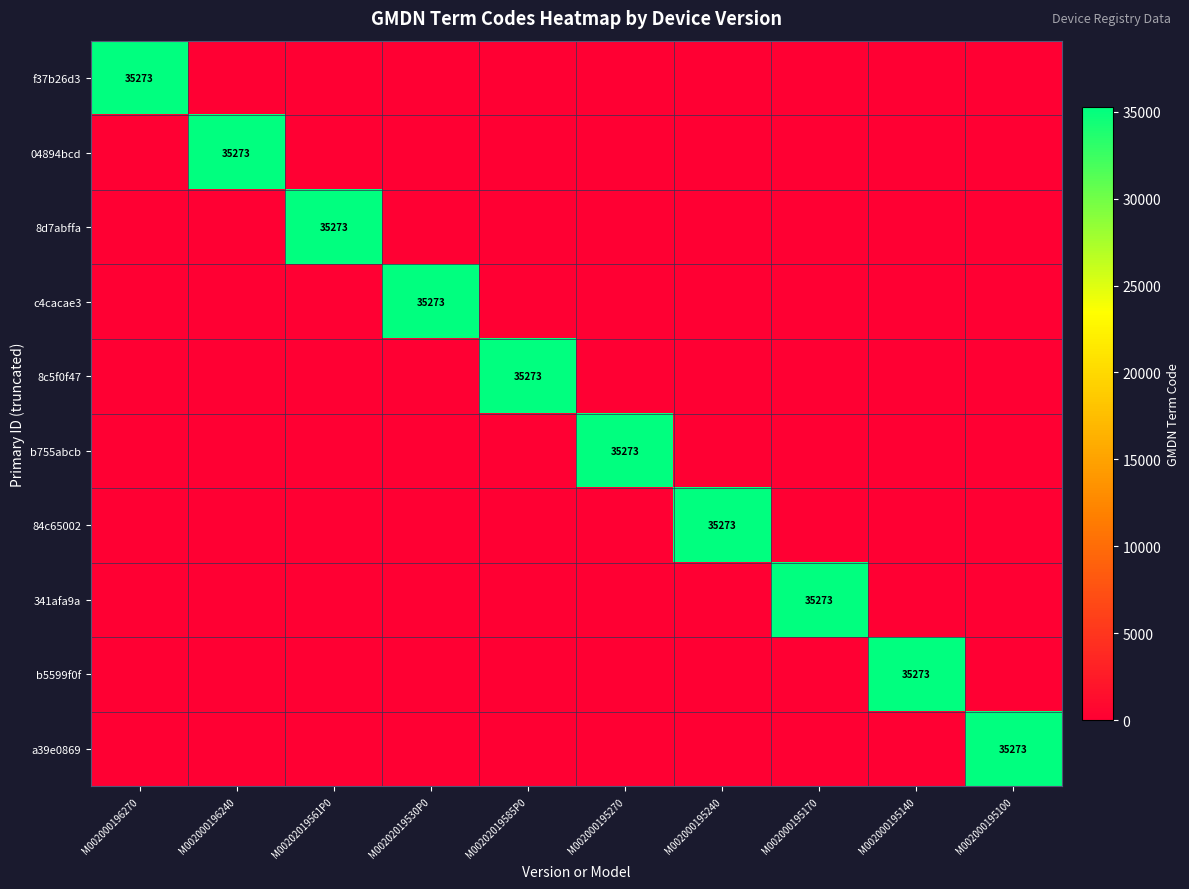

Is it true that 8c5f0f47 equals 60890 at M00202019585P0?

False